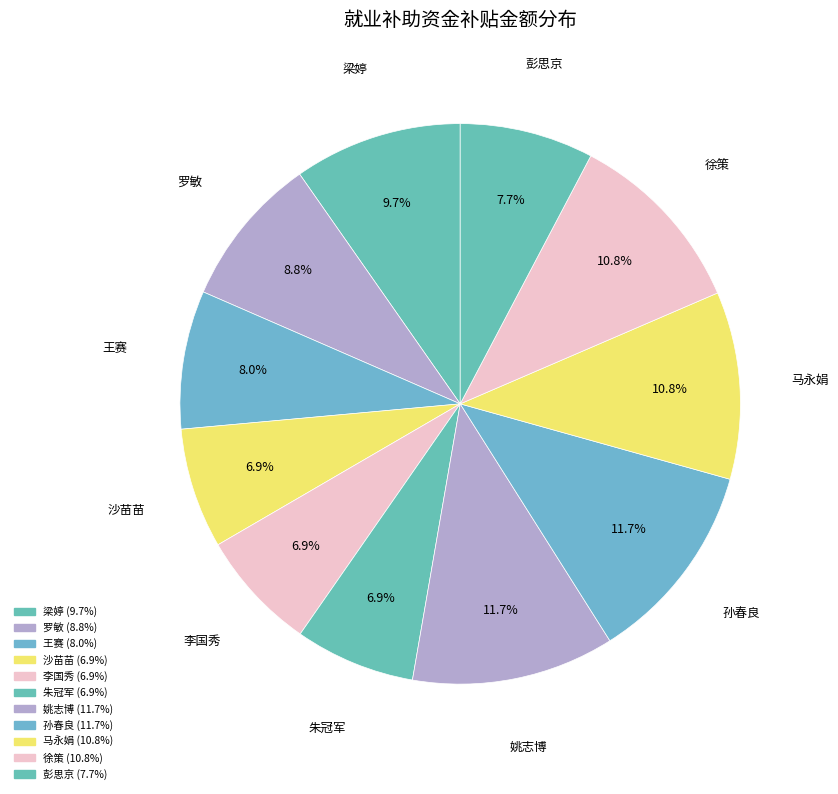

How many segments does this pie chart have?

11